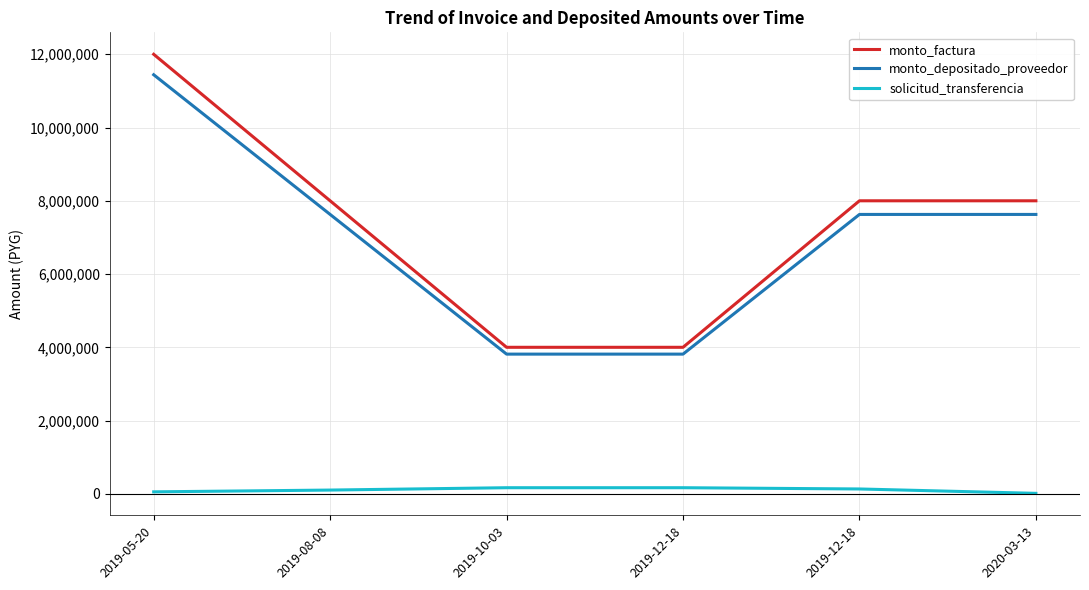

True or false: monto_factura and monto_depositado_proveedor cross at least once.

False